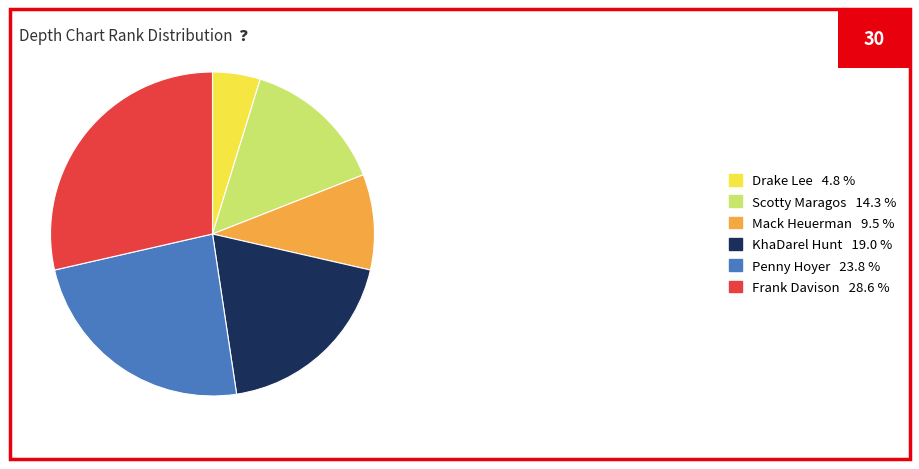

Does Scotty Maragos represent more than half of the total?

No